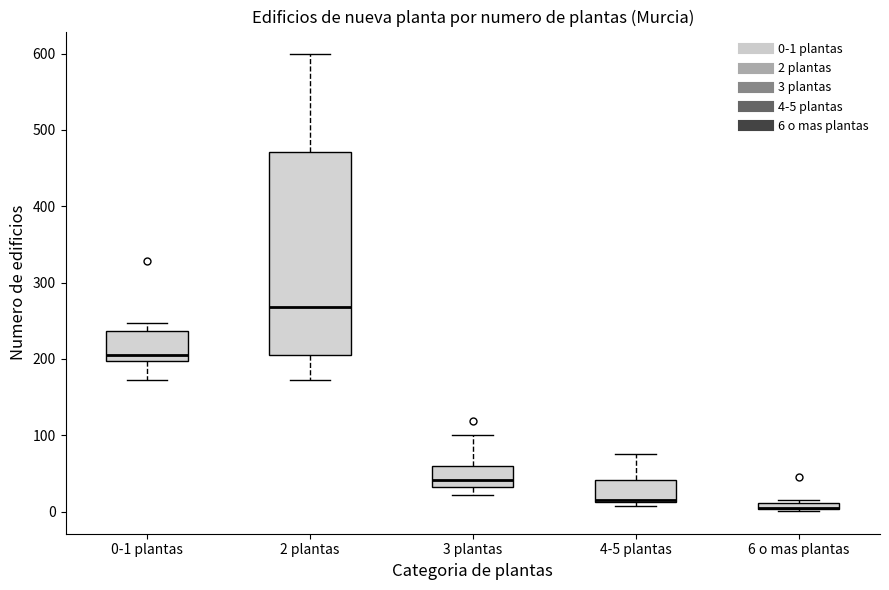

Where is the upper edge of the box for 3 plantas on the y-axis? The values are not printed on the chart, so give them approximately, as read against the axis.

60